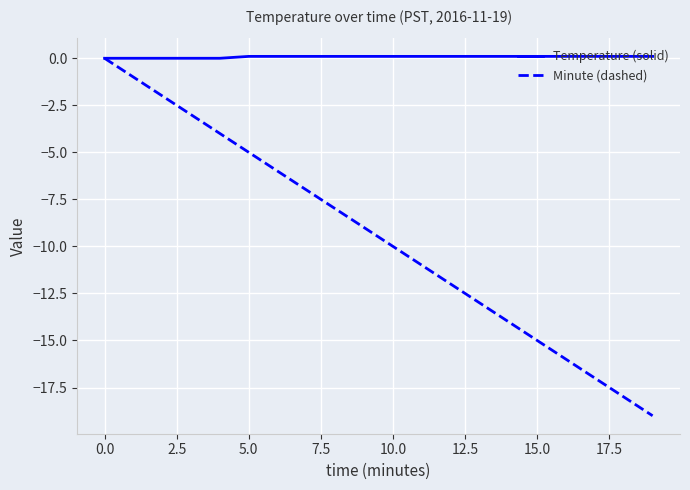

Reading right to left, extract all data points from this chart.

Temperature (solid): 0.1	0.1	0.1	0.1	0.1	0.1	0.1	0.1	0.1	0.1	0.1	0.1	0.1	0.1	0.1	0.0	0.0	0.0	0.0	0.0
Minute (dashed): -19.0	-18.0	-17.0	-16.0	-15.0	-14.0	-13.0	-12.0	-11.0	-10.0	-9.0	-8.0	-7.0	-6.0	-5.0	-4.0	-3.0	-2.0	-1.0	0.0